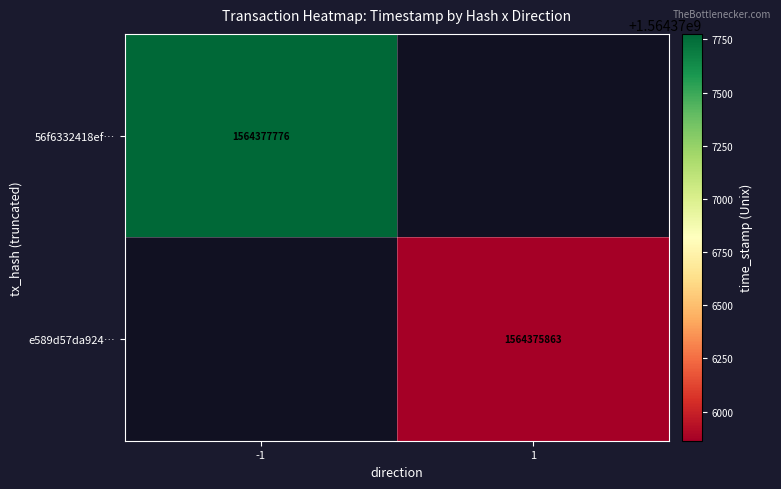

The value of 56f6332418ef… at -1 is 1564377776. True or false?

True